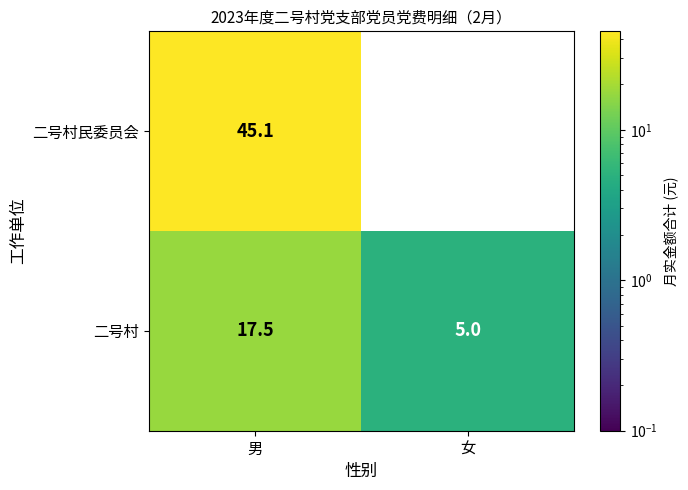

Count the number of categories in the chart.

2